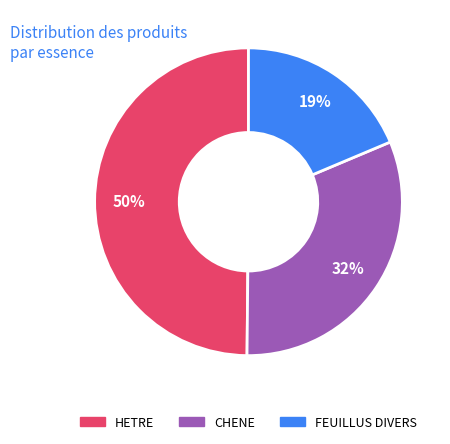

Which slice is the smallest?

FEUILLUS DIVERS